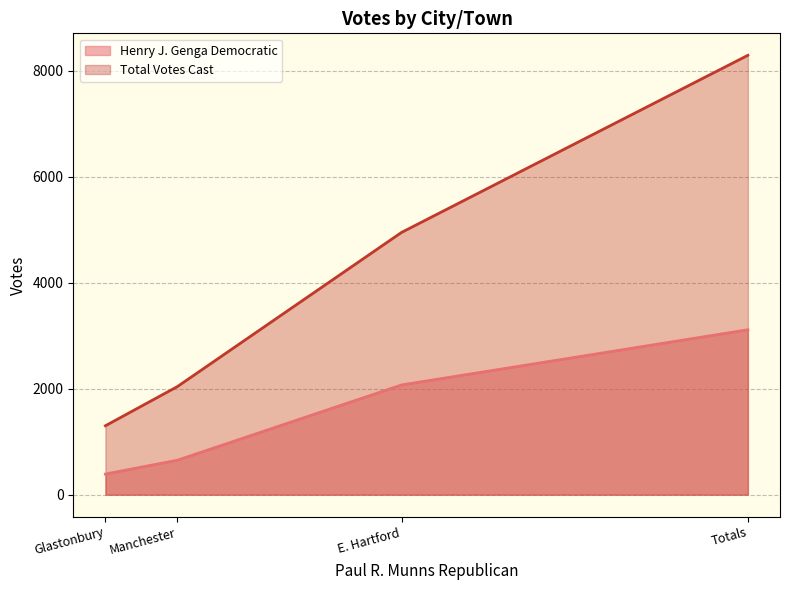

At which label is Henry J. Genga Democratic closest to 1751?

E. Hartford